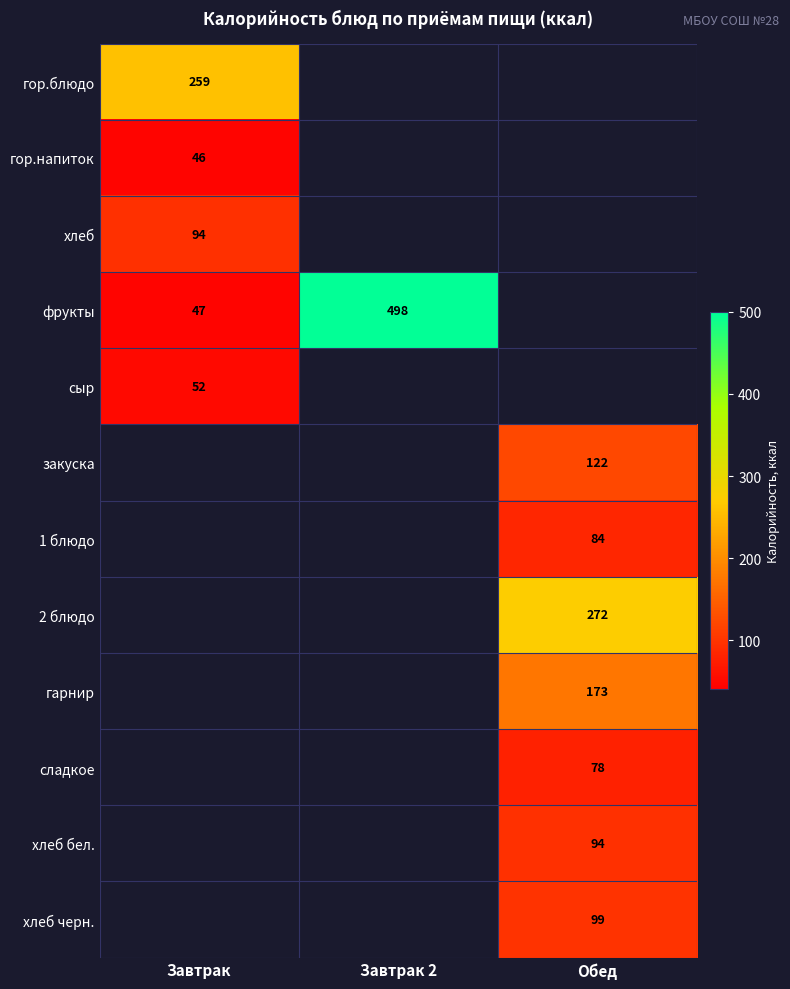

How many series are shown in this chart?

12